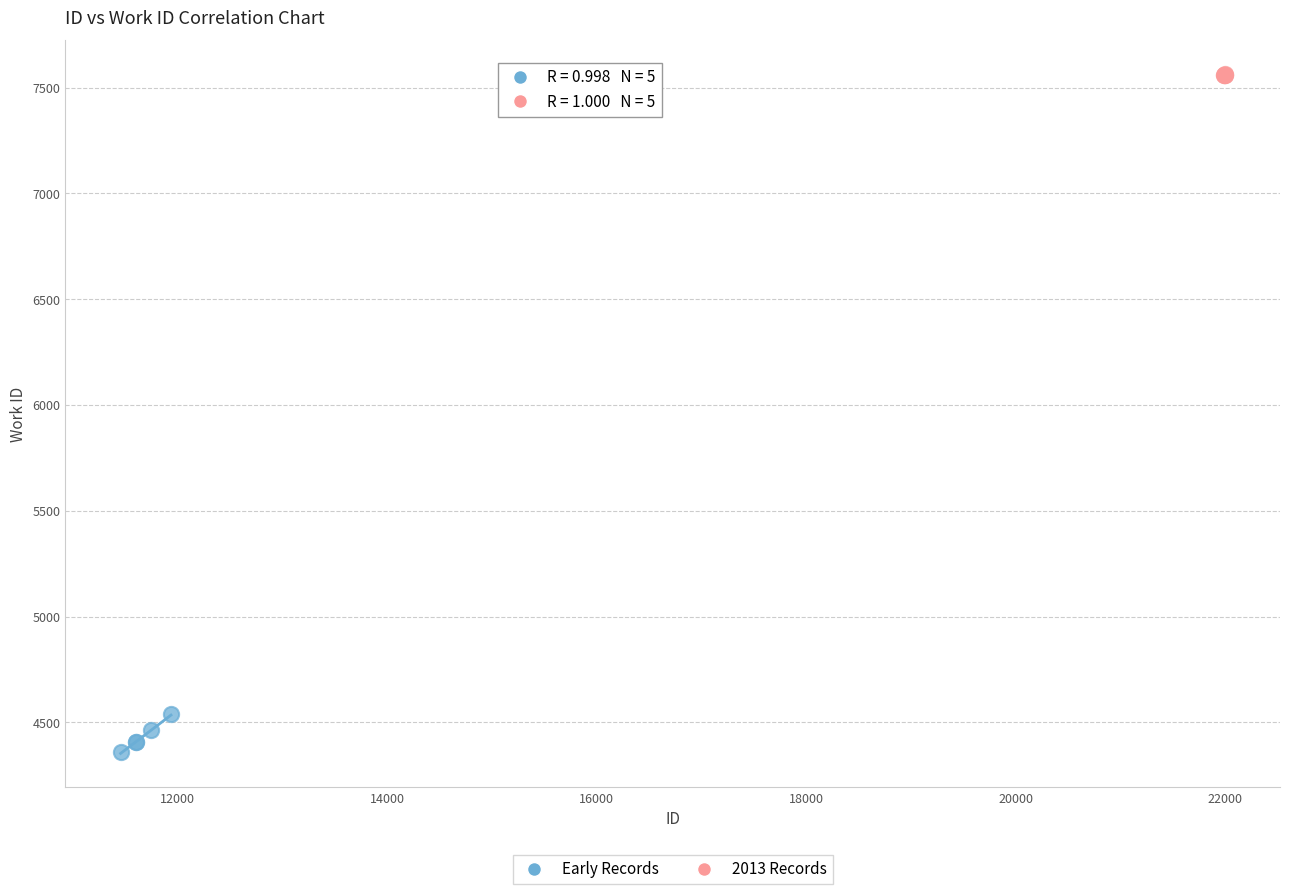

Which series contains the lowest Y value?

Early Records